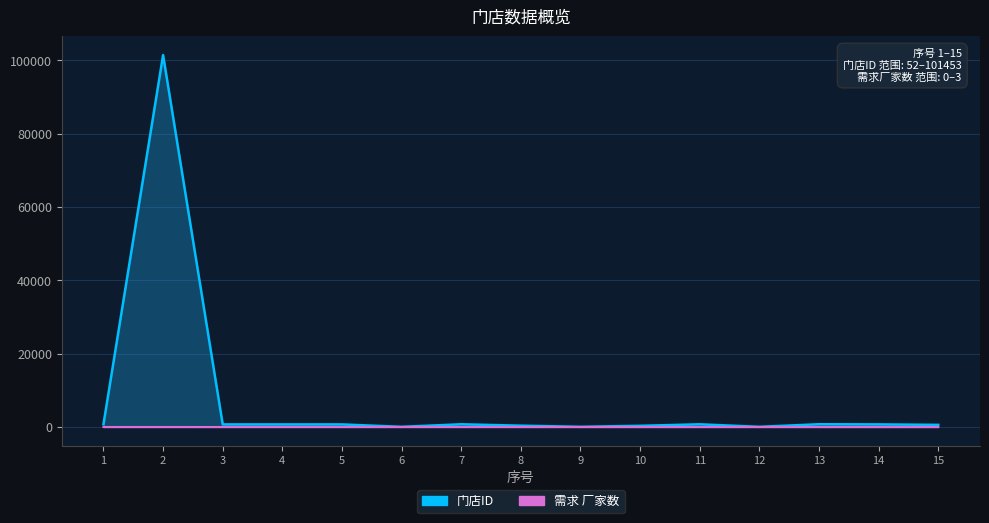

Count the number of categories in the chart.

15